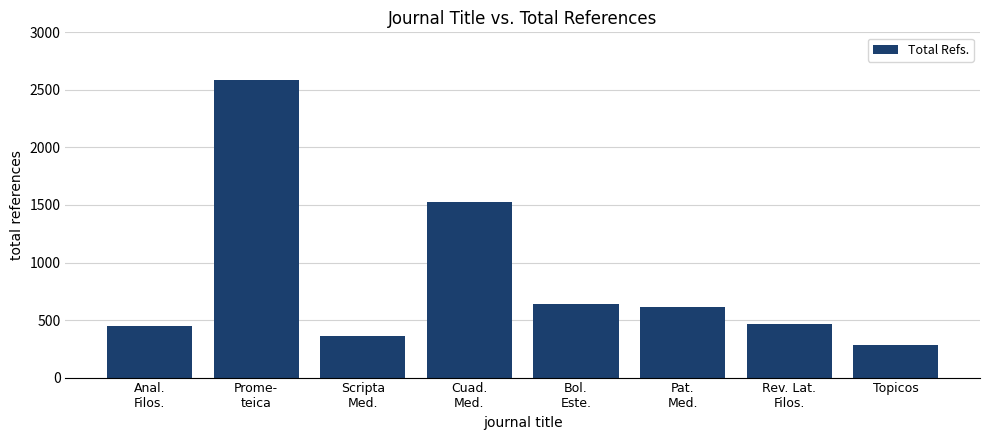

What value does the data have at Rev. Lat.
Filos., to the nearest 10?

470